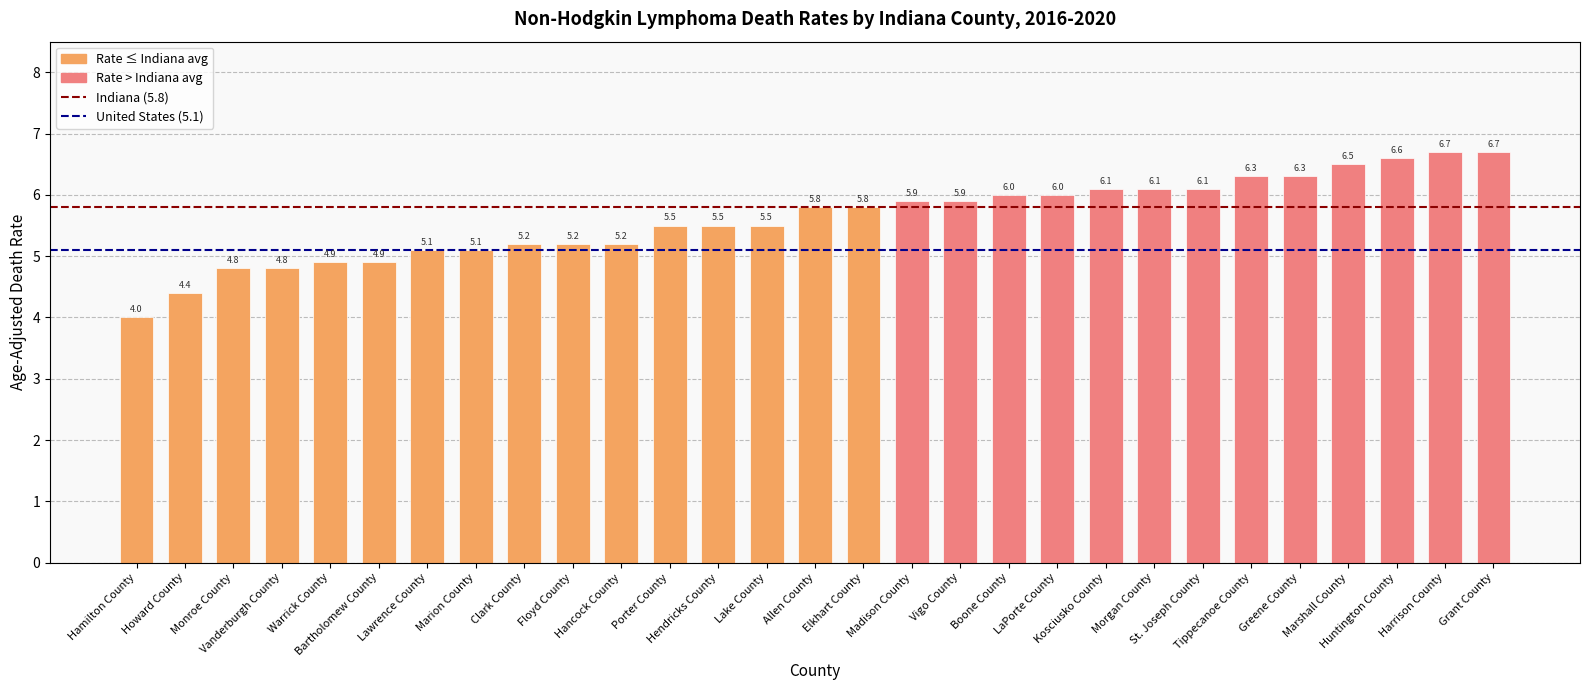

Reading left to right, what are all the values shown in this chart?

4.0	4.4	4.8	4.8	4.9	4.9	5.1	5.1	5.2	5.2	5.2	5.5	5.5	5.5	5.8	5.8	5.9	5.9	6.0	6.0	6.1	6.1	6.1	6.3	6.3	6.5	6.6	6.7	6.7